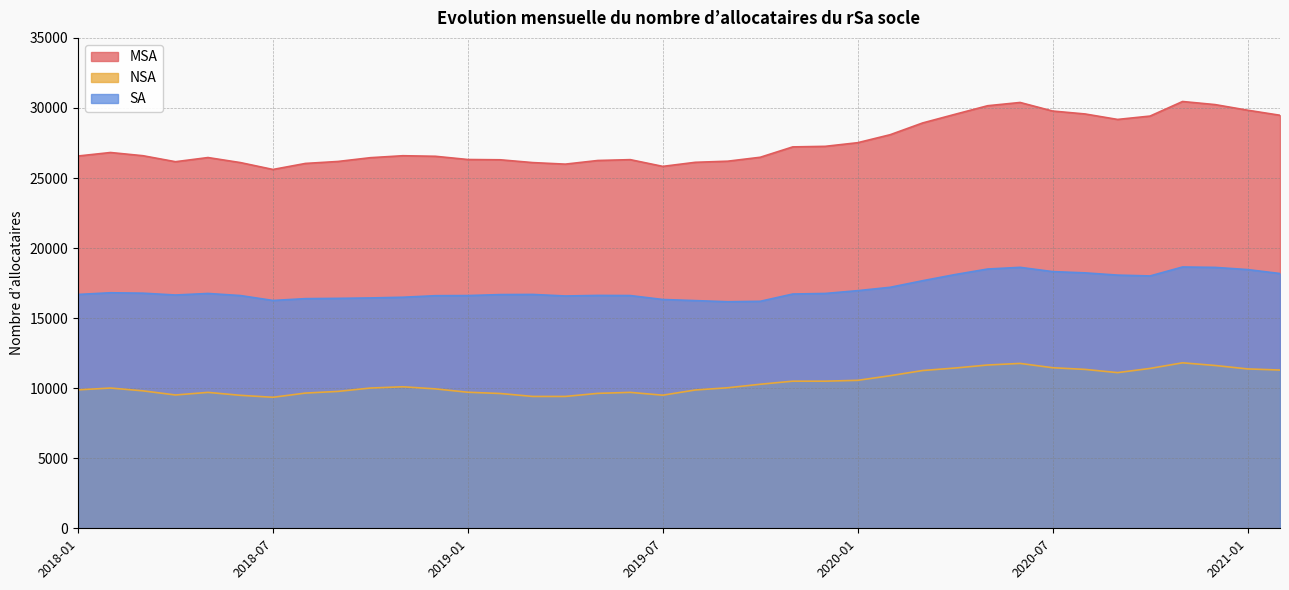

Which series has the widest spread of values?

MSA